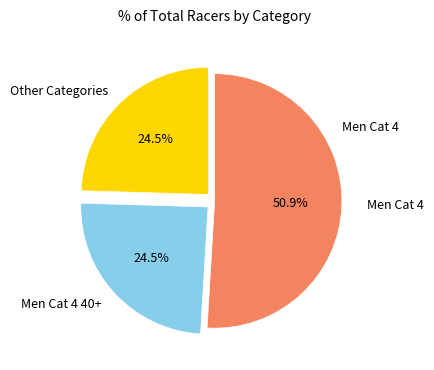

What is the majority slice?

Men Cat 4